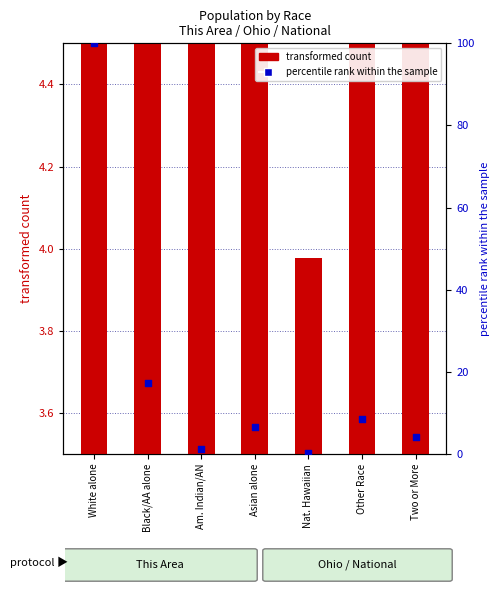

Which series reaches the maximum Y coordinate?

percentile rank within the sample